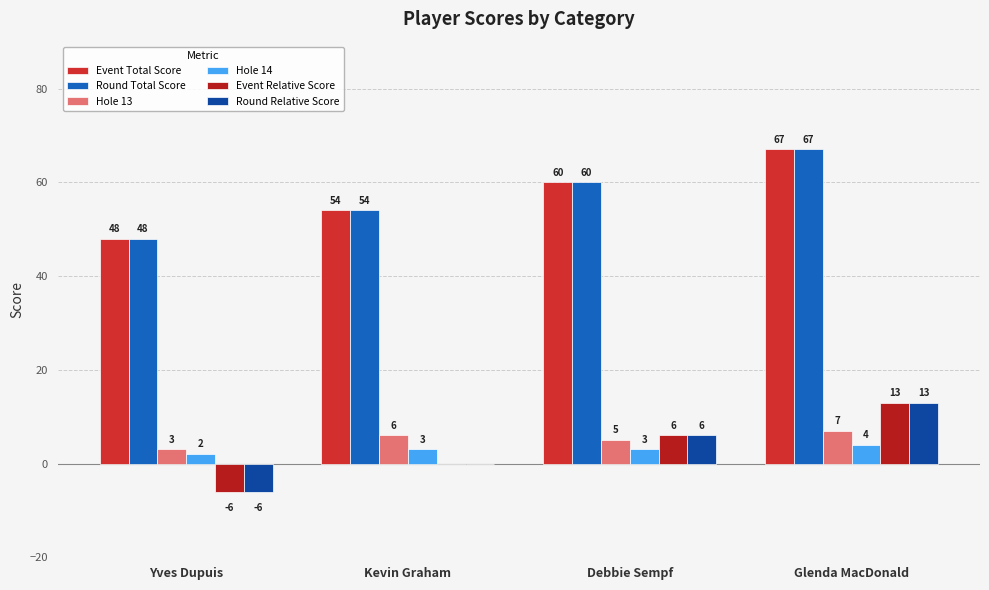

List the series in order of their peak value, lowest first.

Hole 14, Hole 13, Event Relative Score, Round Relative Score, Event Total Score, Round Total Score